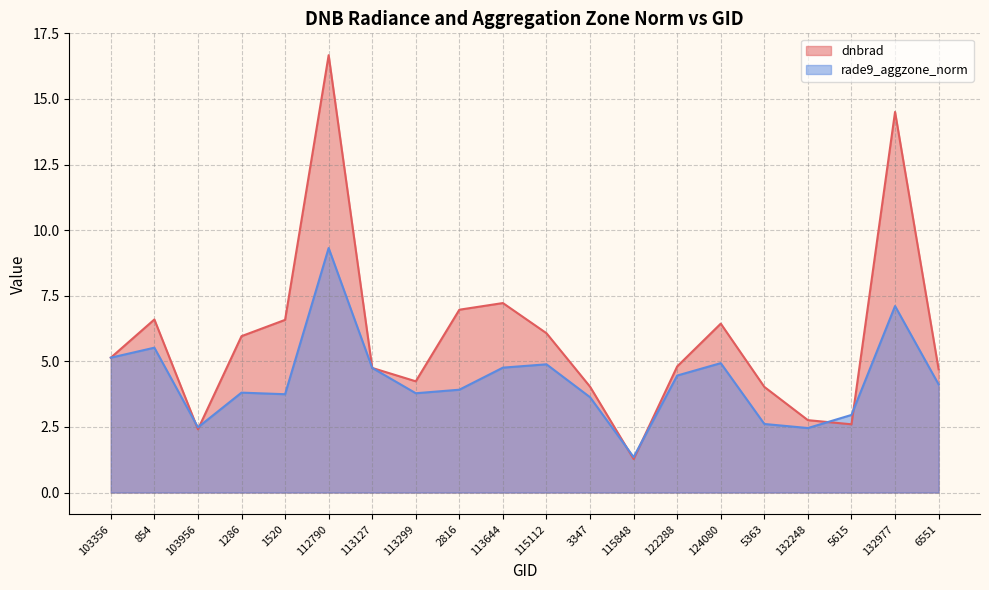

At which label does dnbrad reach its peak?

112790